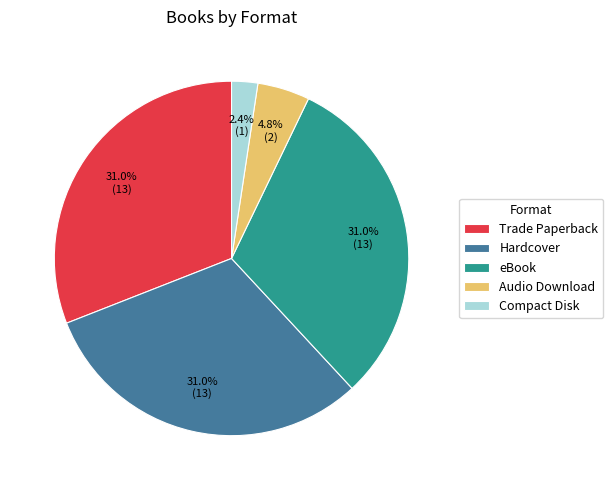

Between Compact Disk and Hardcover, which is larger?

Hardcover